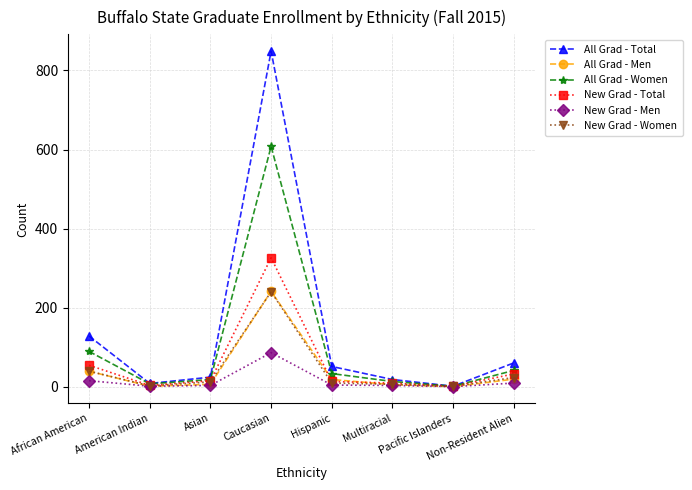

What are all the series names shown in the legend?

All Grad - Total, All Grad - Men, All Grad - Women, New Grad - Total, New Grad - Men, New Grad - Women